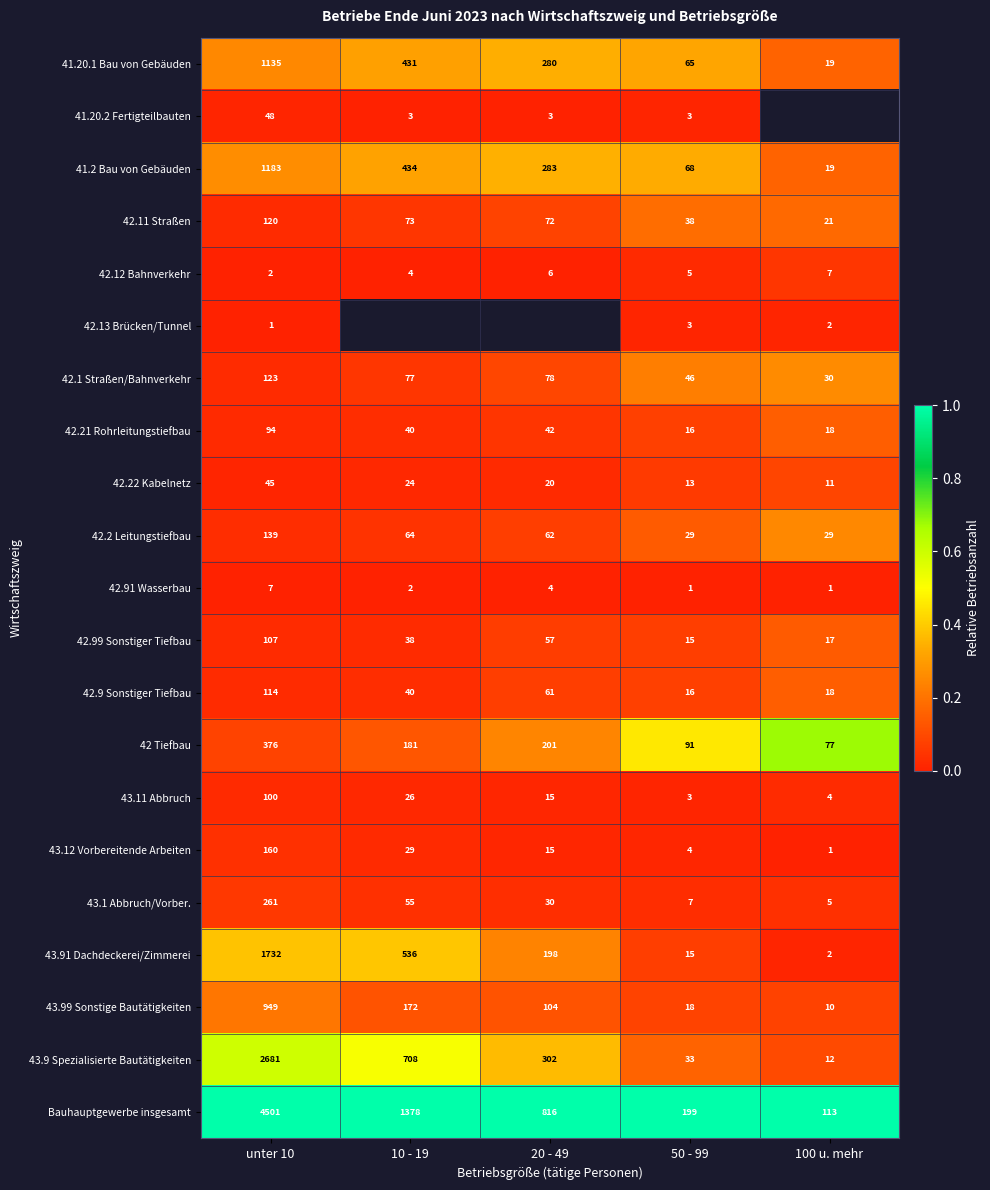

True or false: 43.91 Dachdeckerei/Zimmerei has a value of 0.6 at unter 10.

False